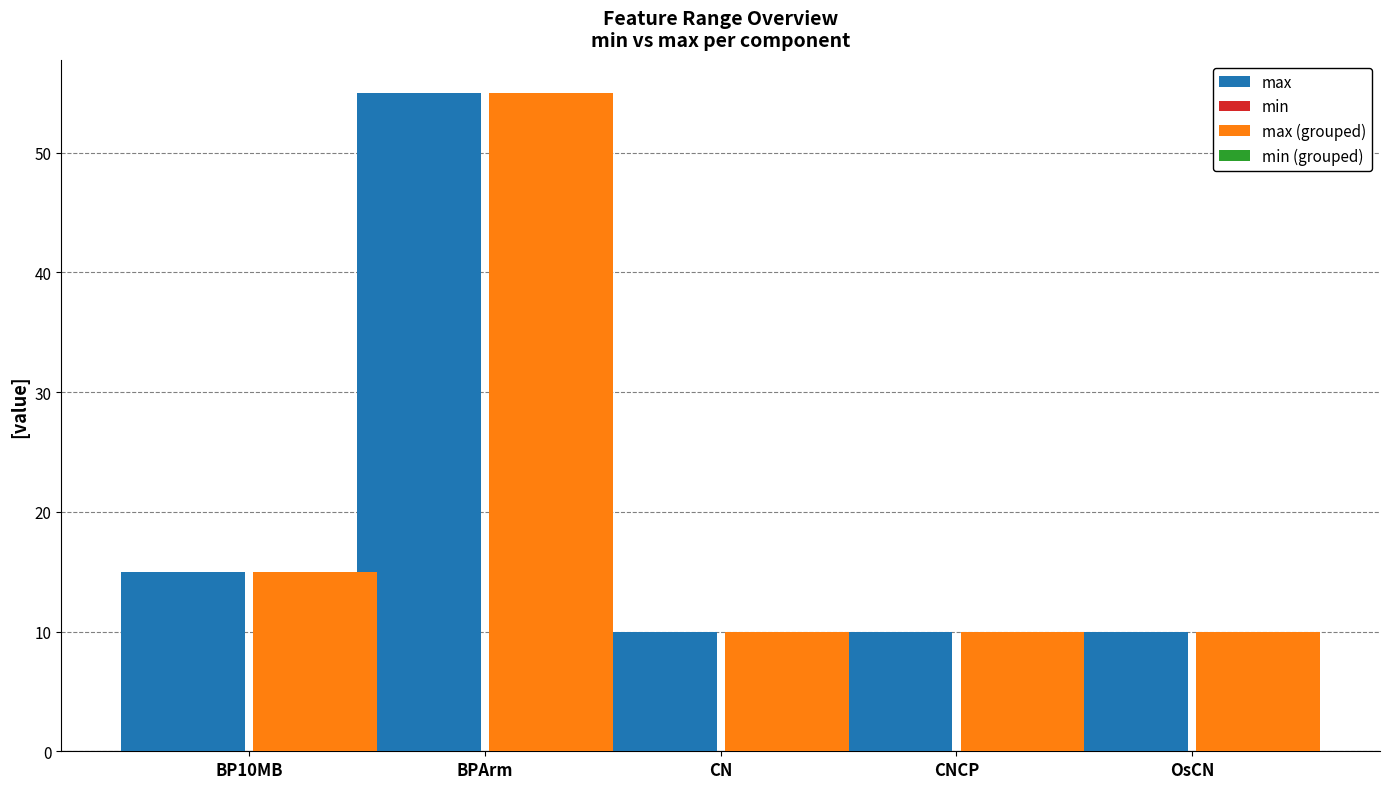

What is the difference between the maximum and minimum values in the max (grouped) series?

45